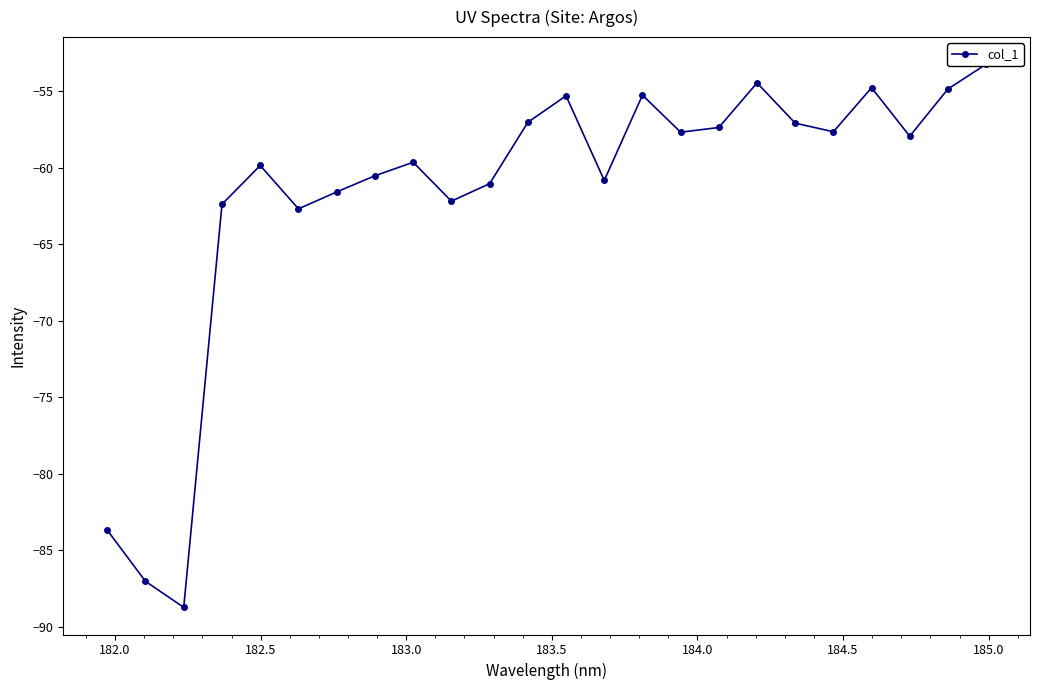

What is the average value?

-61.8